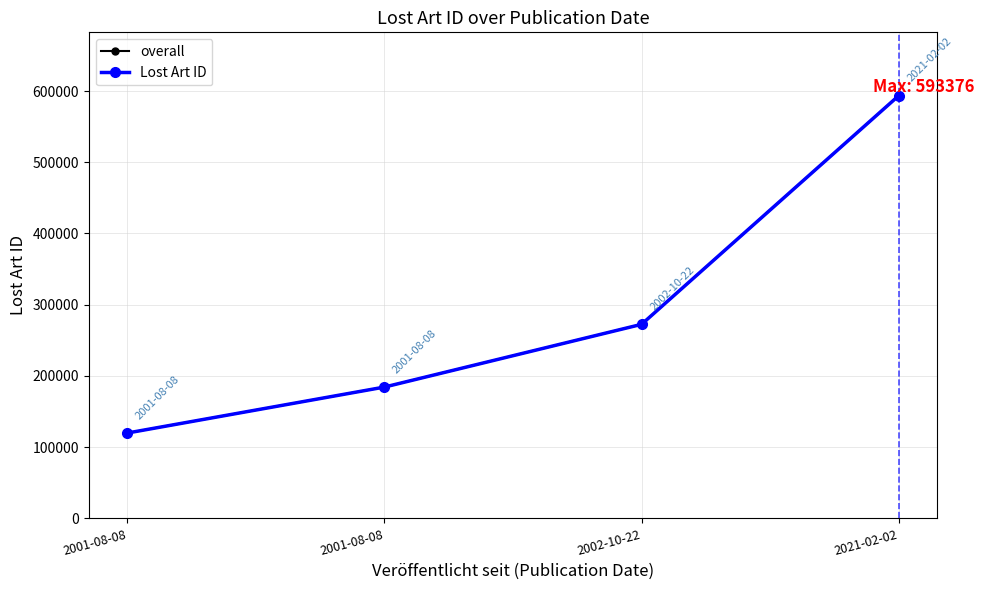

True or false: Lost Art ID and overall cross at least once.

False